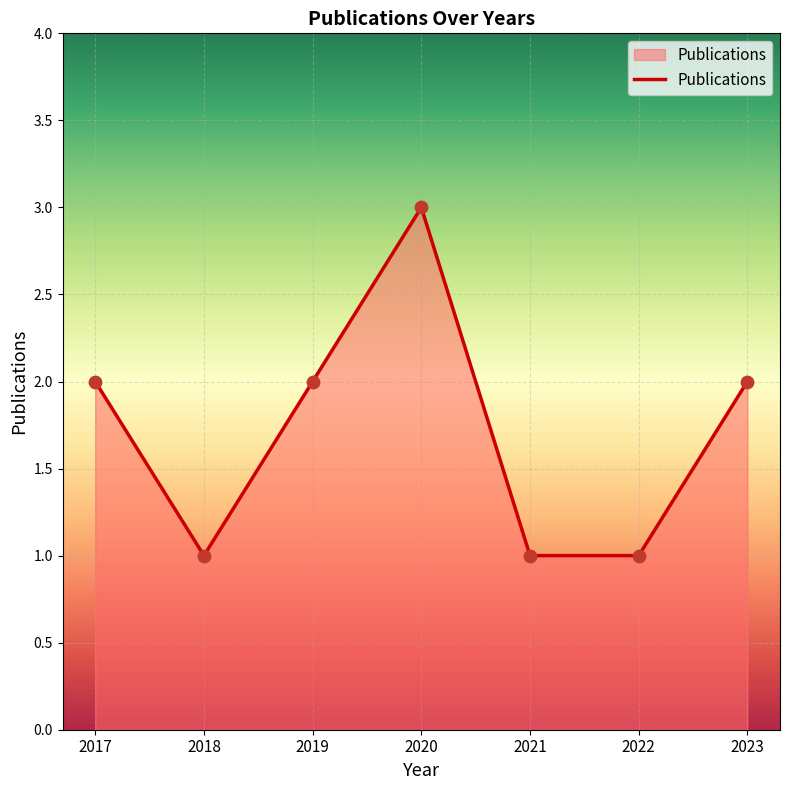

What is the change in value from 2018 to 2020?

+2